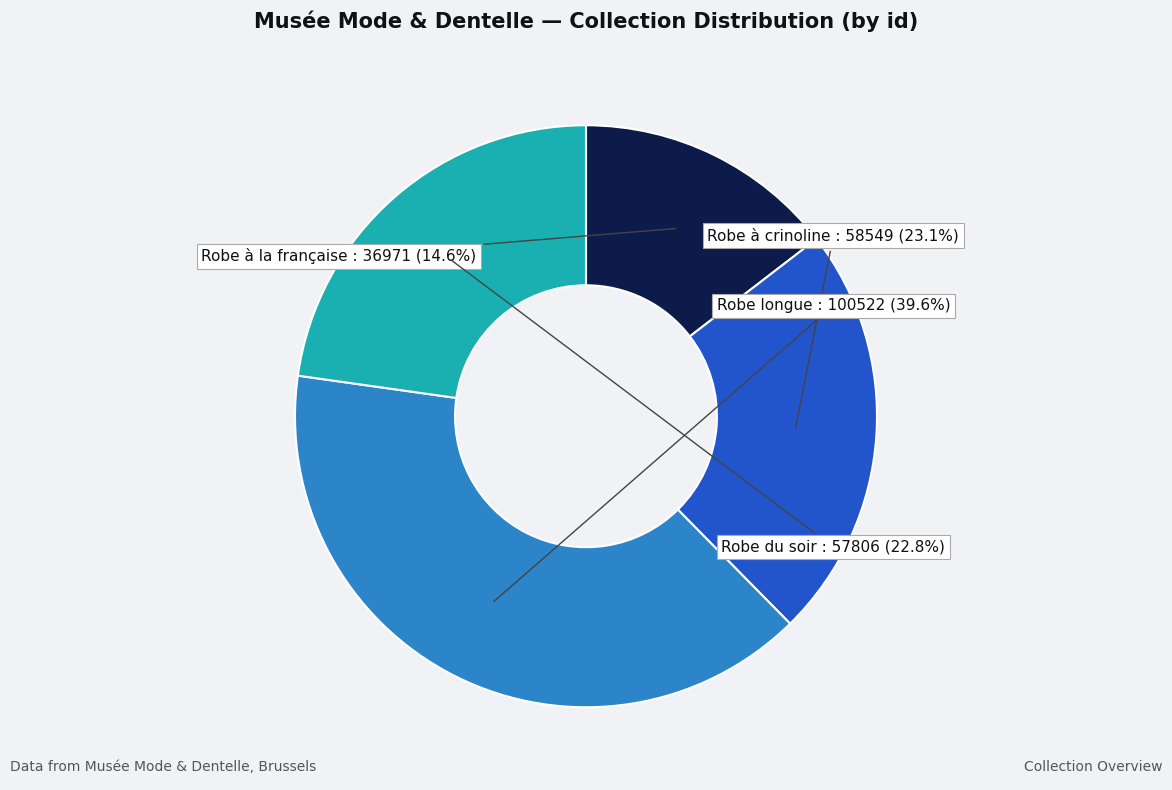

Is there any slice that represents more than half of the pie?

No